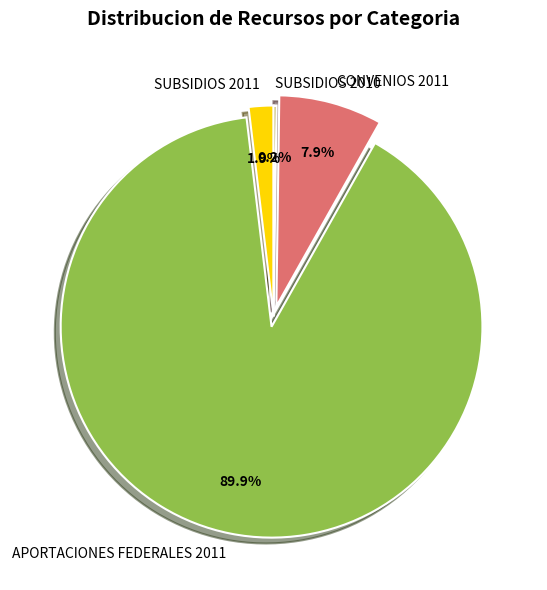

Does any single category account for the majority?

Yes